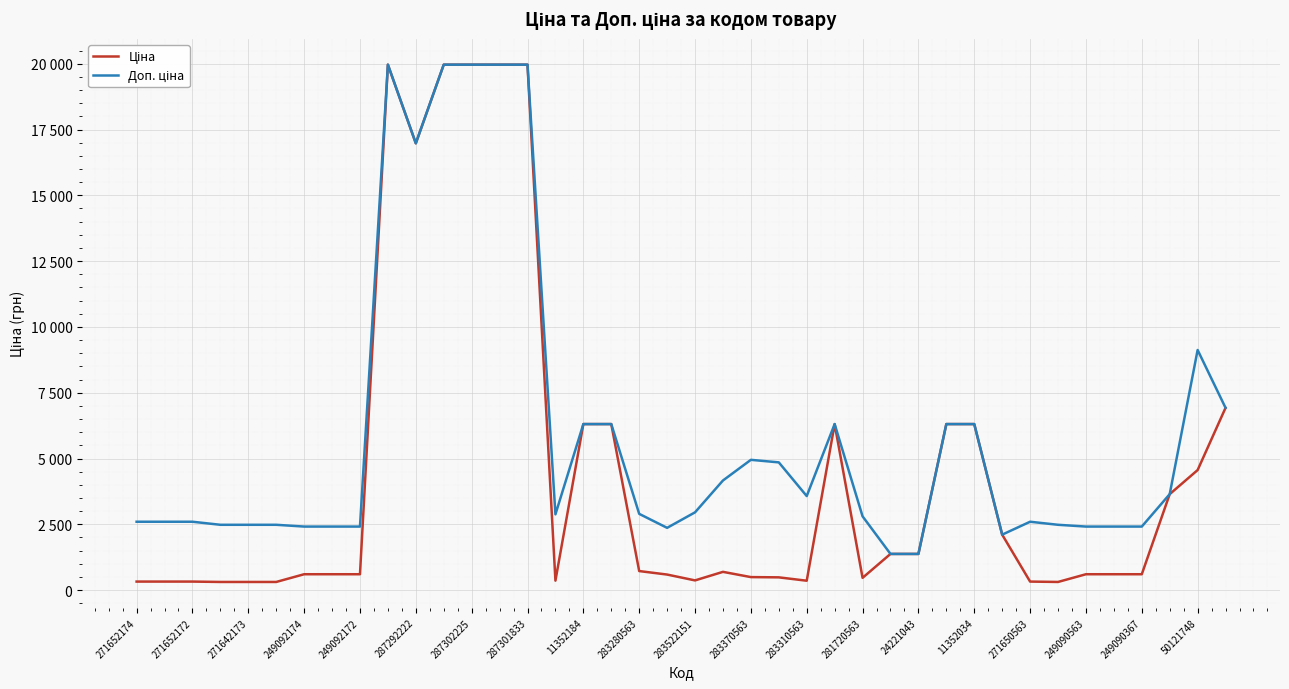

Does the chart display data point markers on the line(s)?

No